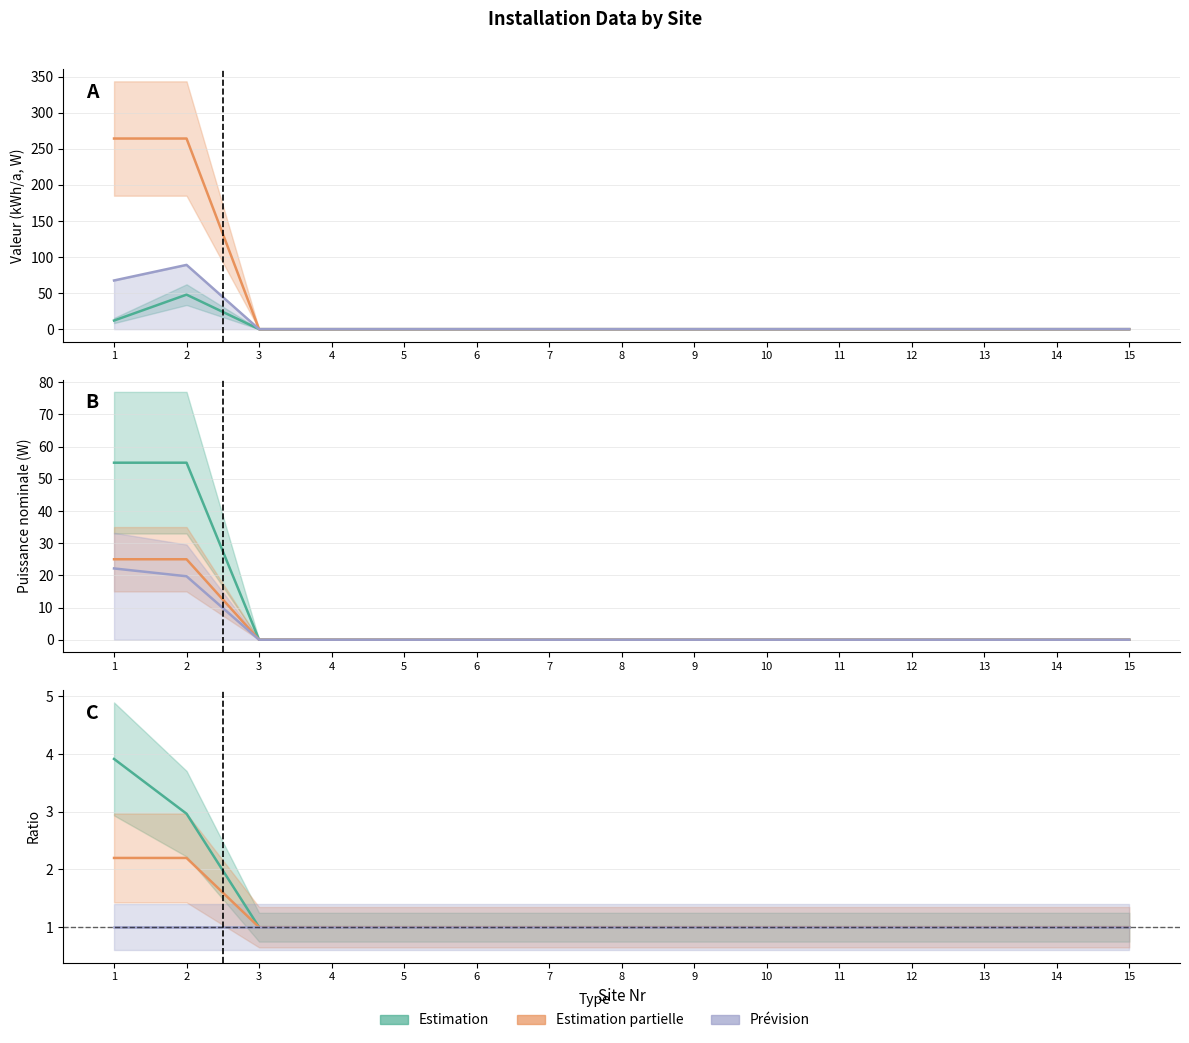

Which category has the lowest value across all series?

3